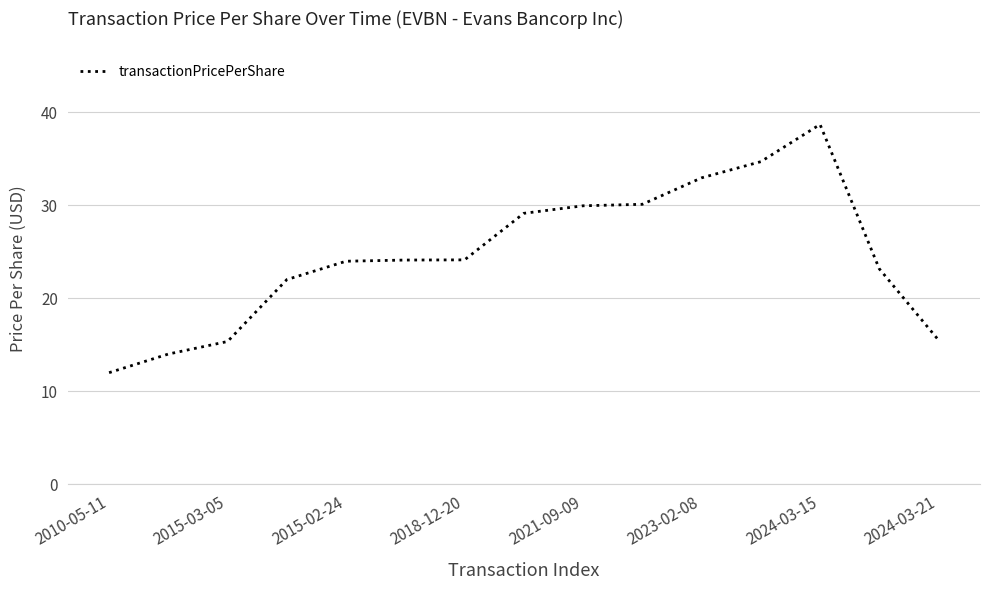

What is the difference between the maximum and minimum values?

26.7